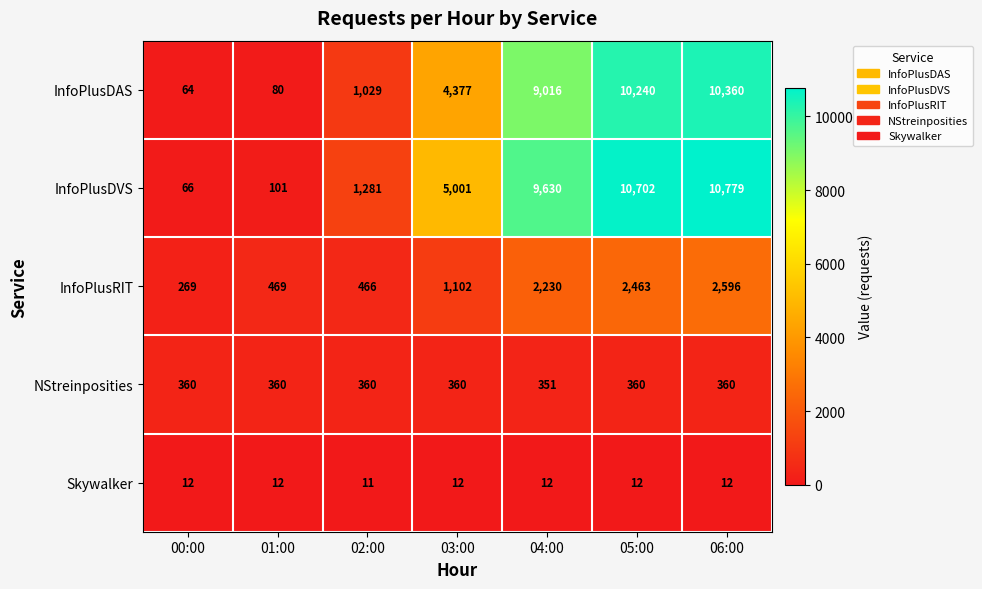

What is the difference between the InfoPlusRIT values at 04:00 and 00:00?

1961